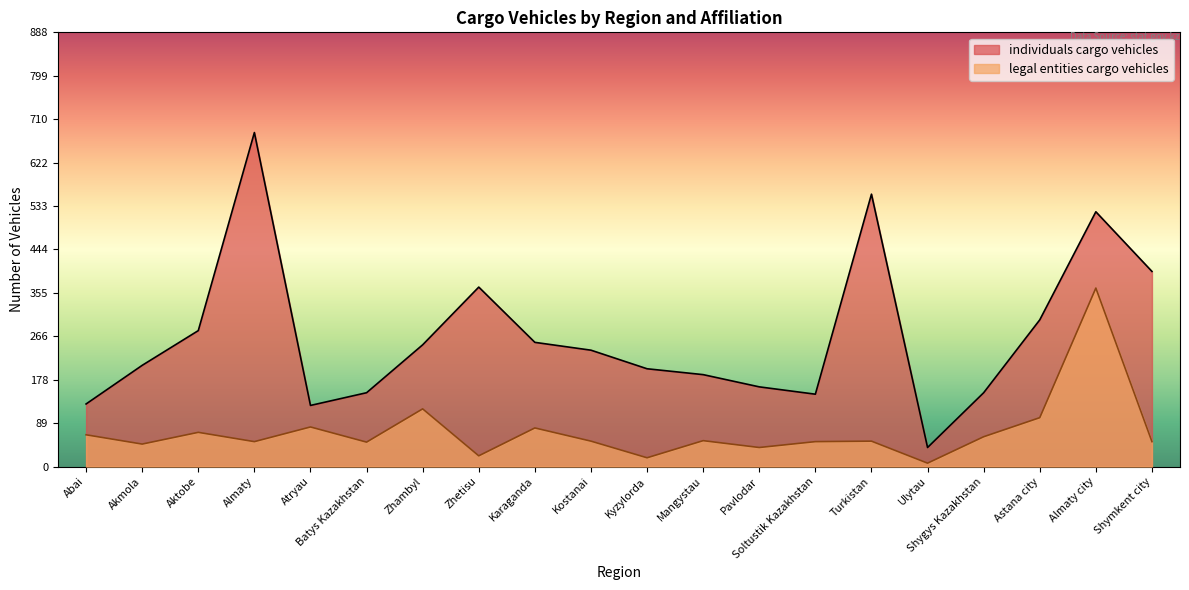

Reading left to right, what are all the values shown in this chart?

individuals cargo vehicles: 128	207	278	683	125	151	249	367	254	238	200	188	163	148	557	39	151	300	521	399
legal entities cargo vehicles: 65	46	70	51	81	50	118	22	79	52	18	53	39	51	52	7	61	100	365	51